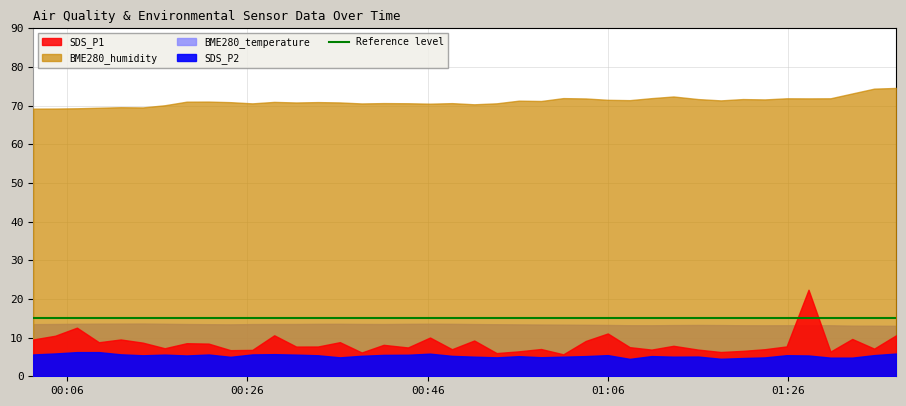

How many lines are shown in the chart?

4